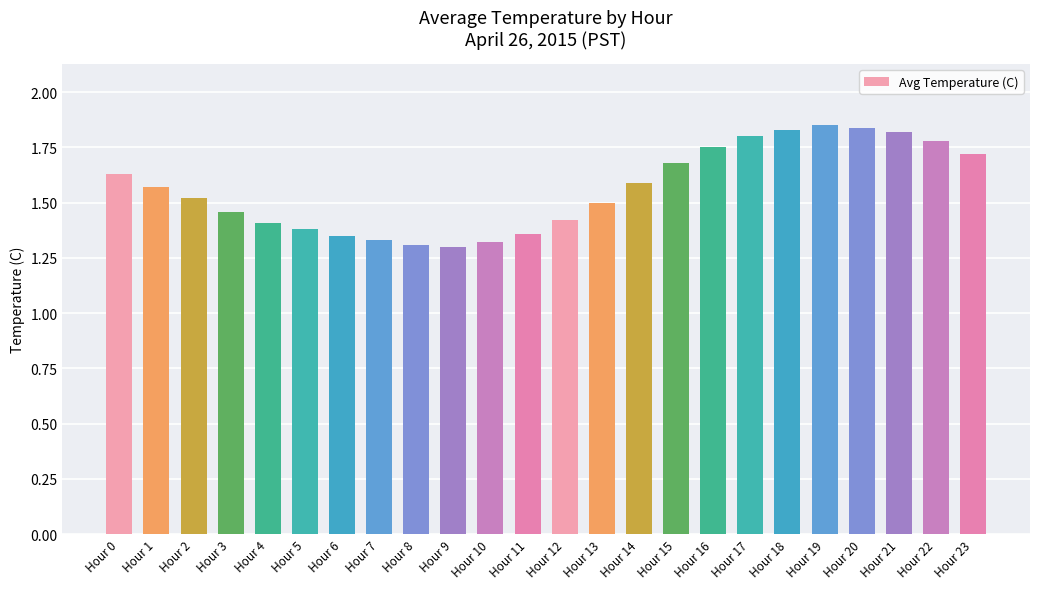

What is the change in value from Hour 0 to Hour 16?

+0.1